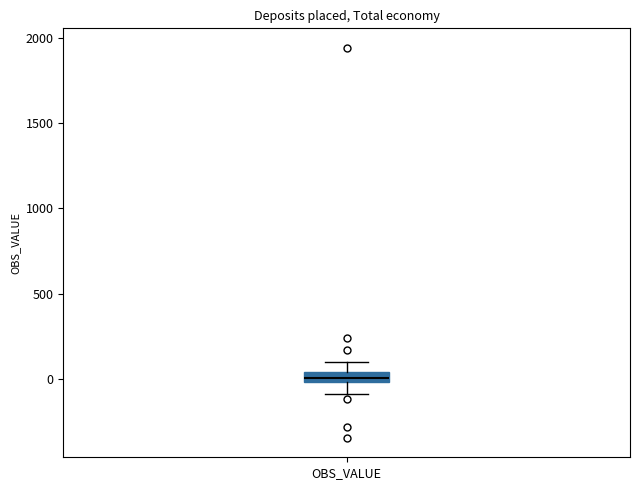

Where is the upper edge of the box for OBS_VALUE on the y-axis? The values are not printed on the chart, so give them approximately, as read against the axis.

50